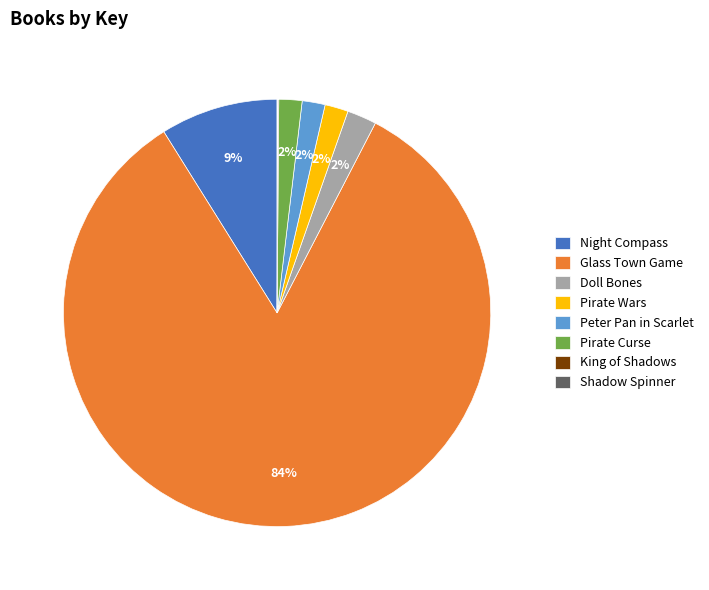

What percentage is the Doll Bones slice, to the nearest percent?

2%